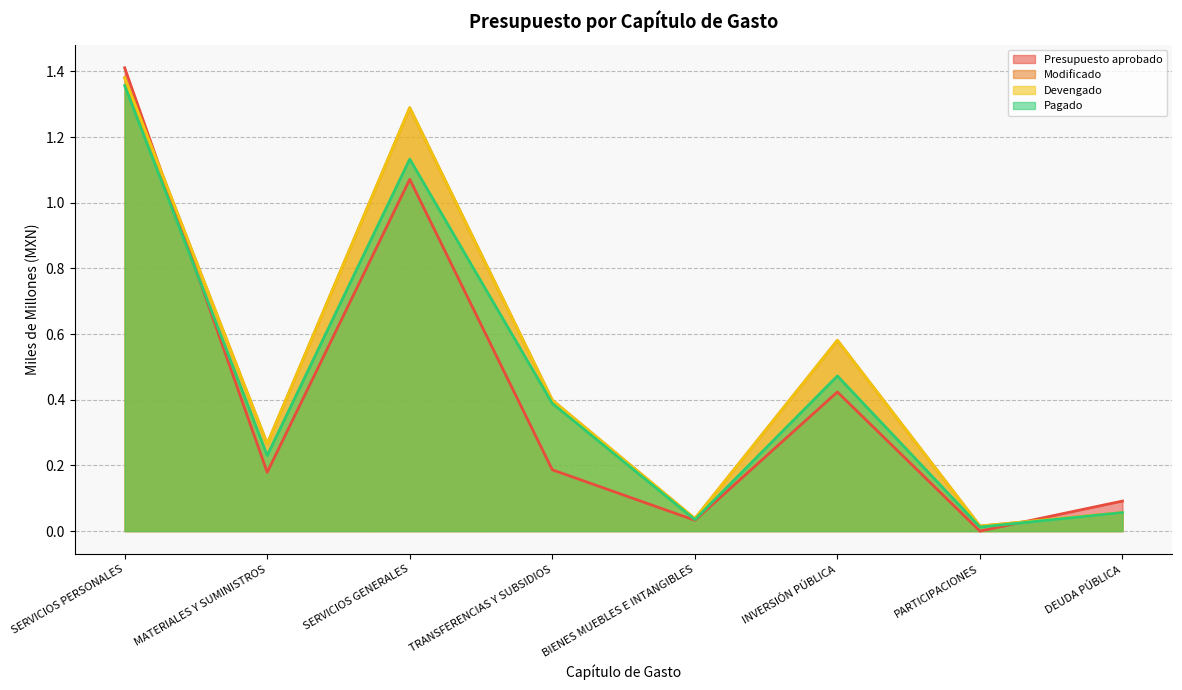

What position from the left is SERVICIOS PERSONALES?

1